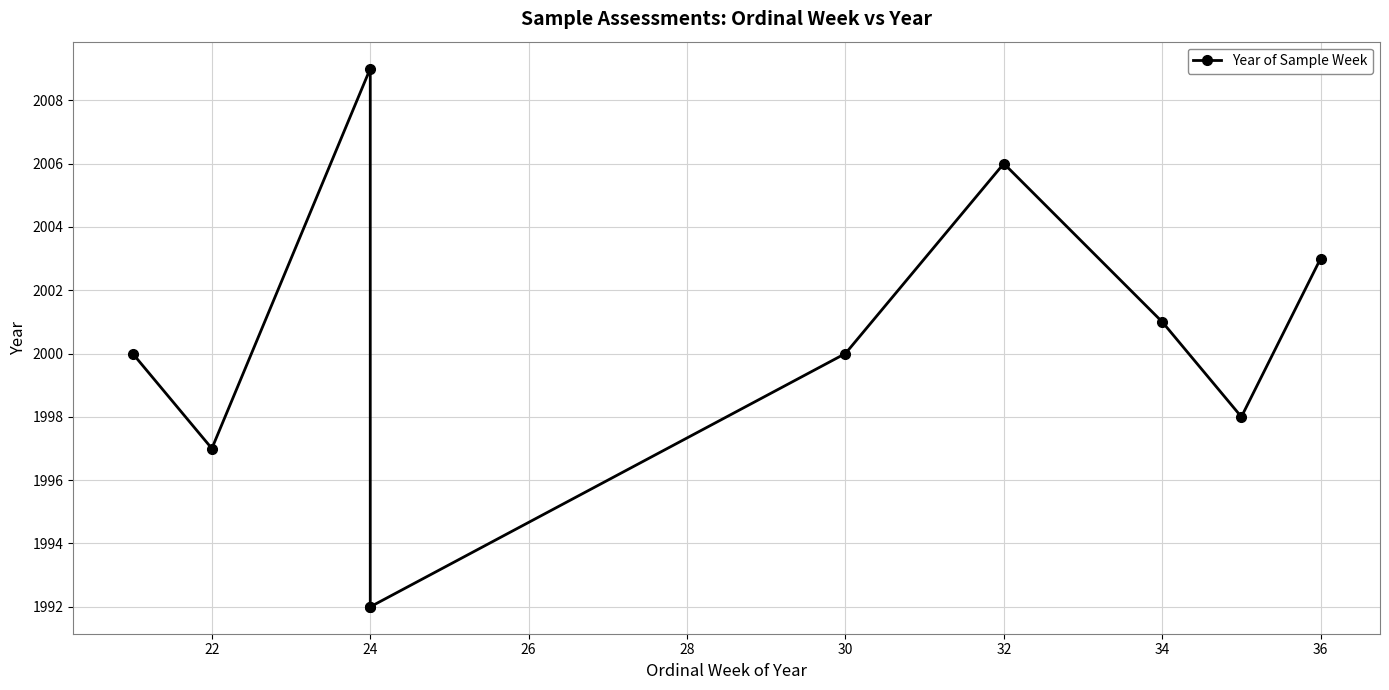

Does the chart have visible grid lines?

Yes